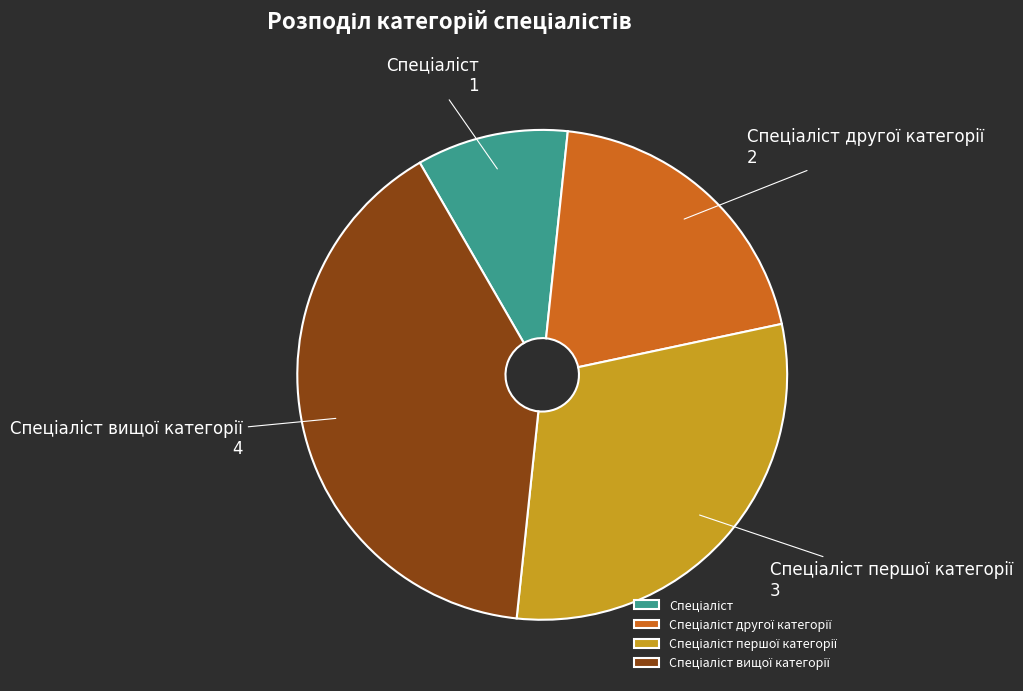

Does any single category account for the majority?

No